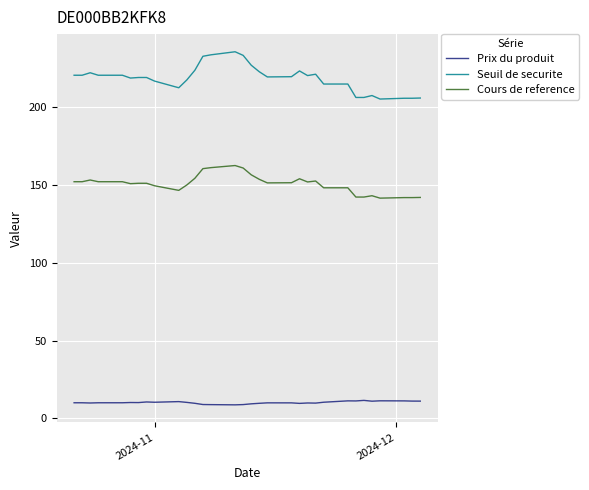

Is this an area chart (filled region under the line)?

No